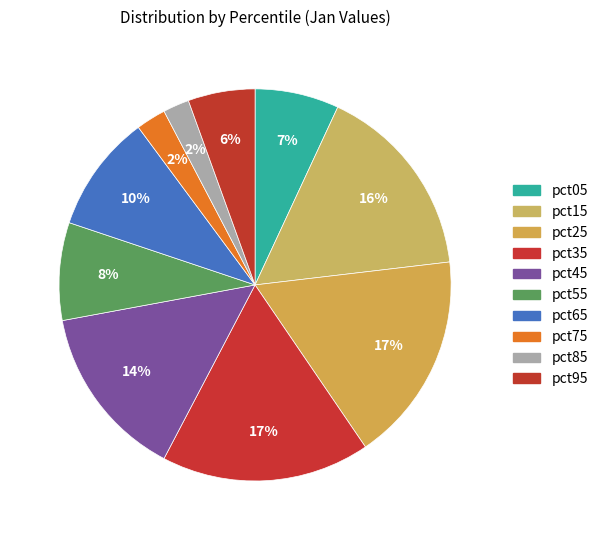

Does pct05 represent more than half of the total?

No